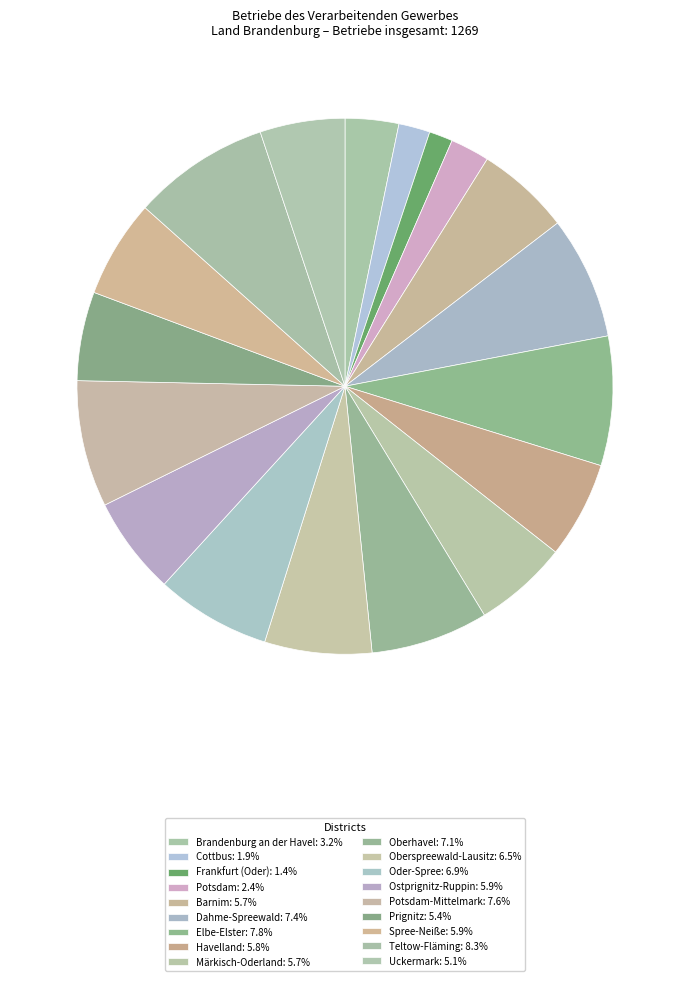

Count the number of slices in the pie.

18